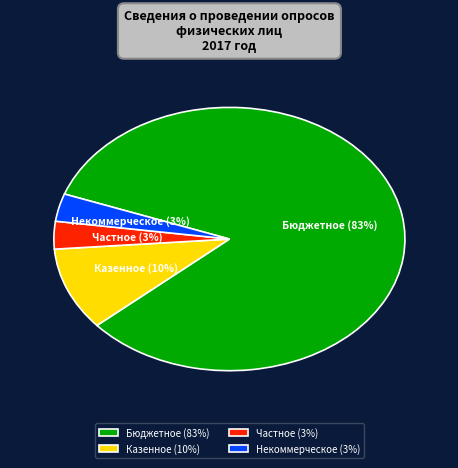

To the nearest percent, what percentage of the pie is Казенное (10%)?

10%